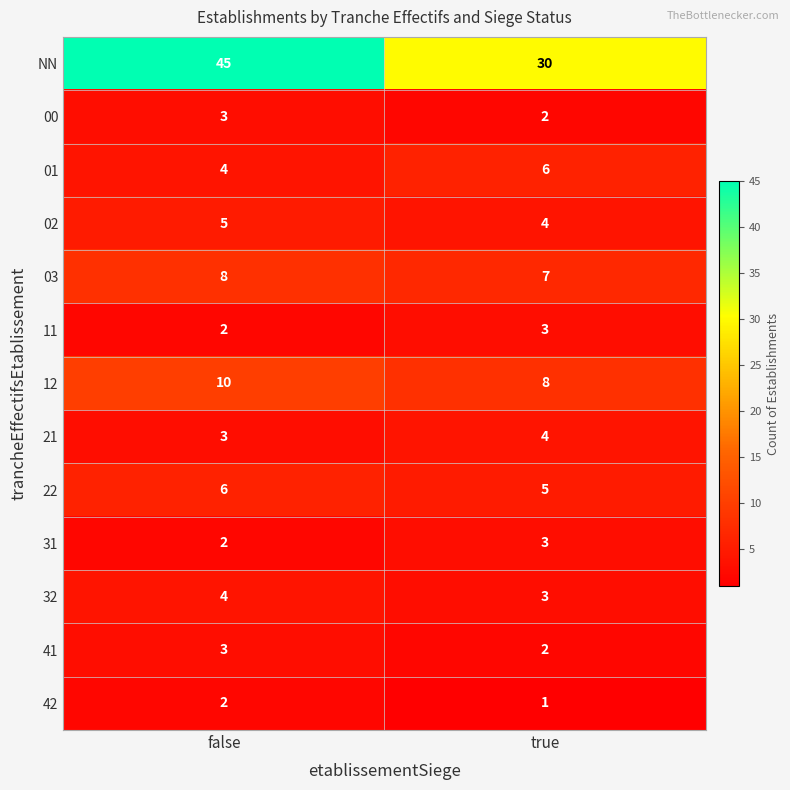

Which series has the widest spread of values?

NN